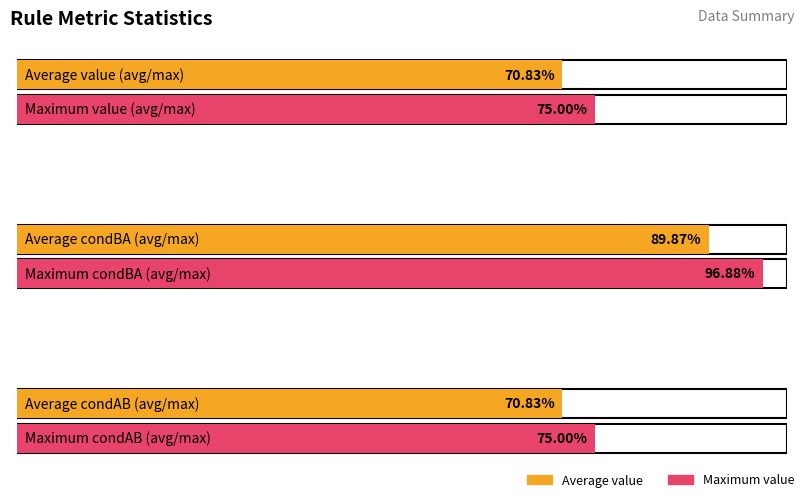

Is it true that condBA equals 0.9 at GreenAlga+Desmidiaceae (dbp:familia)?

True